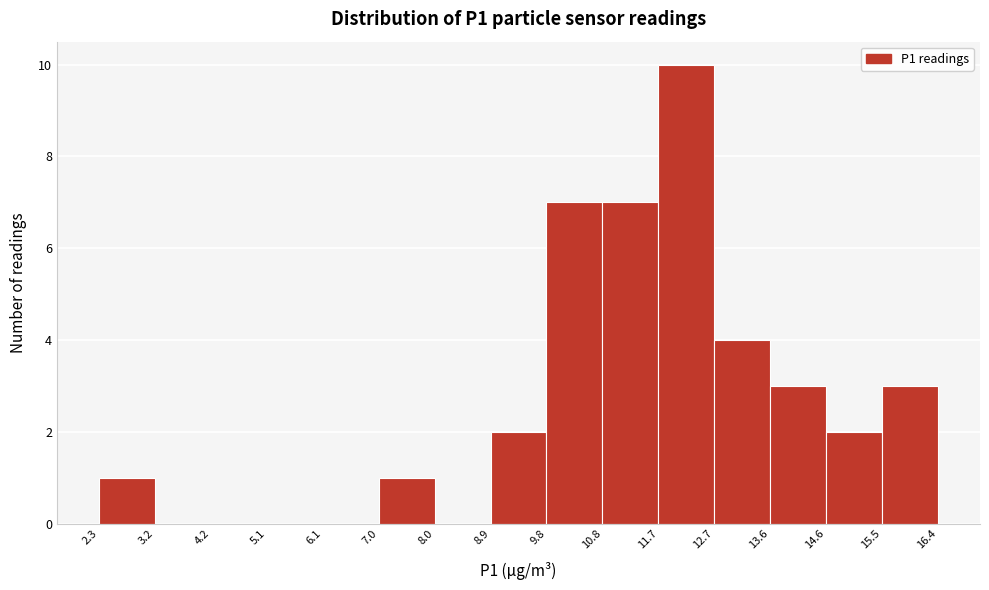

Reading left to right, list every bar in this chart as the range it spans on the x-axis followed by its height. The values are not printed on the chart, so give them approximately, as read against the axis.

2.3 to 3.2: 1
3.2 to 4.2: 0
4.2 to 5.1: 0
5.1 to 6.1: 0
6.1 to 7.0: 0
7.0 to 8.0: 1
8.0 to 8.9: 0
8.9 to 9.8: 2
9.8 to 10.8: 7
10.8 to 11.7: 7
11.7 to 12.7: 10
12.7 to 13.6: 4
13.6 to 14.6: 3
14.6 to 15.5: 2
15.5 to 16.4: 3